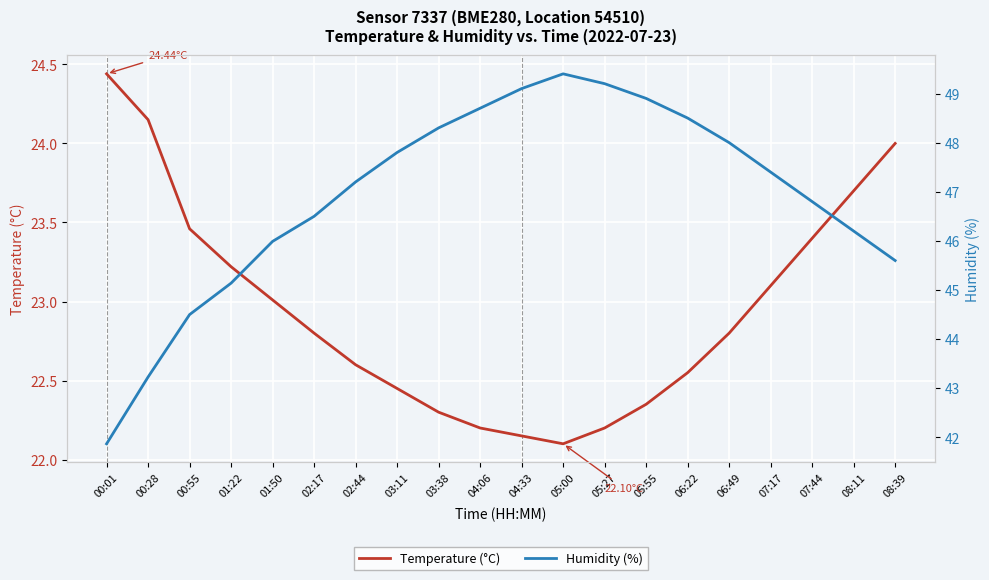

In Humidity (%), how many points are higher than both neighbors (excluding endpoints)?

1